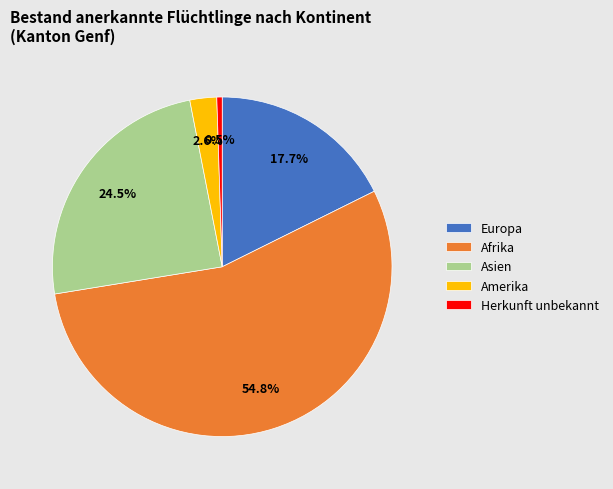

To the nearest percent, what is the average slice percentage?

20%